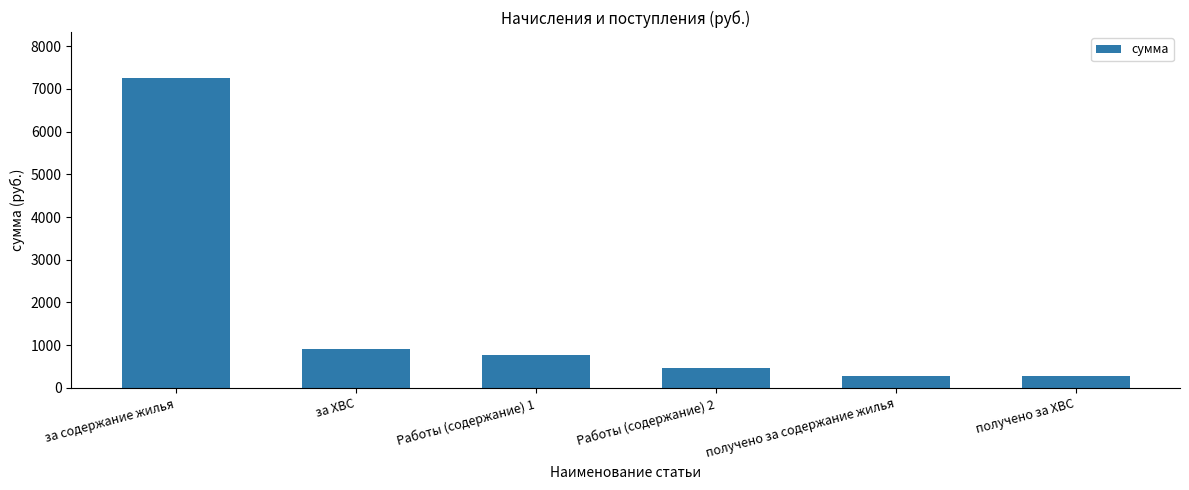

Which has a higher value, получено за содержание жилья or Работы (содержание) 2?

Работы (содержание) 2